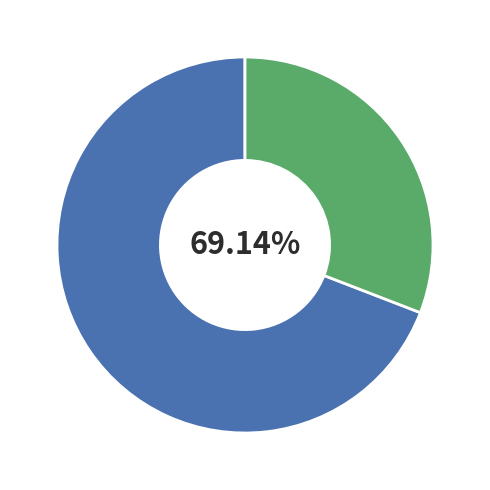

Is it true that pct65 is 12% of the pie?

False